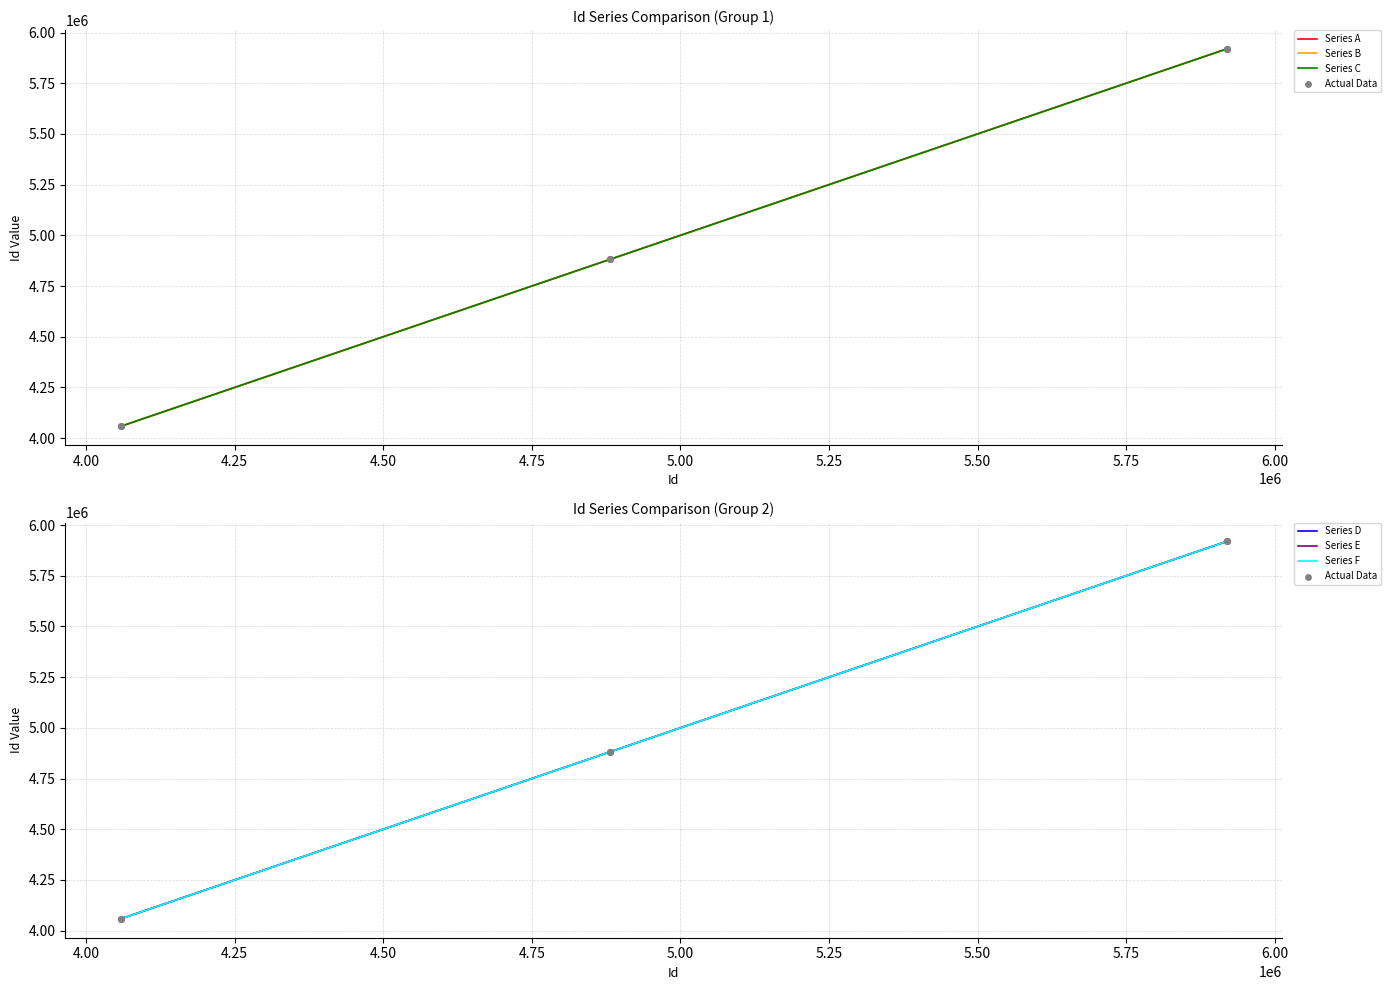

Which series contains the highest Y value?

Series F